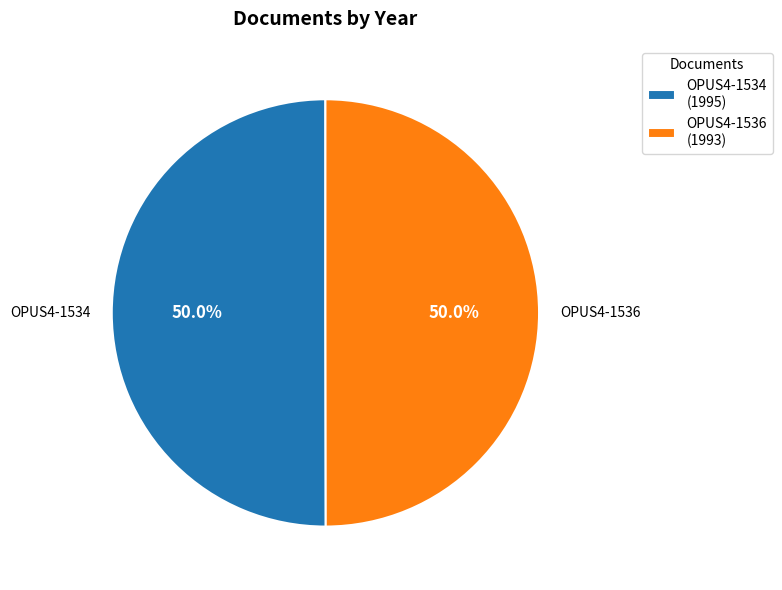

What is the ratio of the value at OPUS4-1536 (1993) to the value at OPUS4-1534 (1995)?

1.0